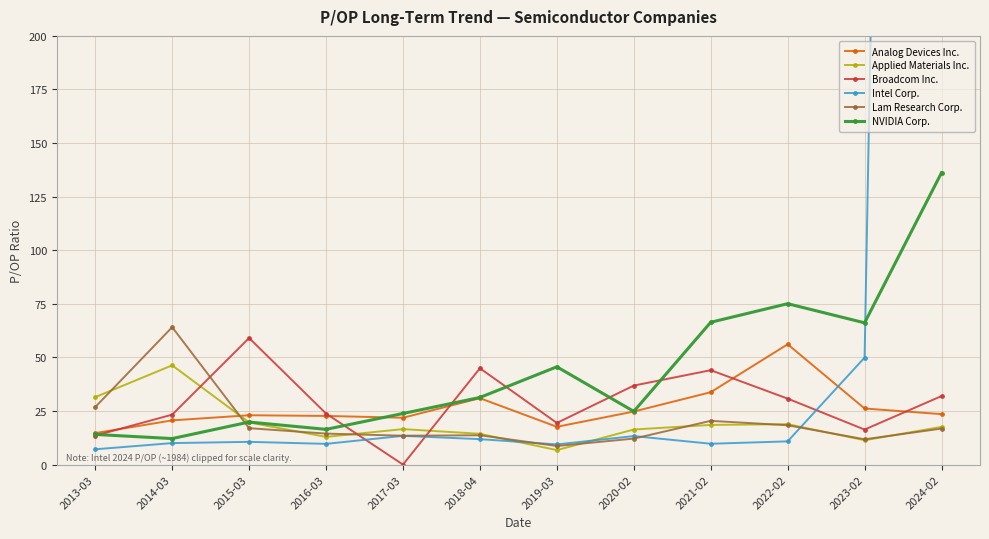

What is the value of the Intel Corp. point at the 1st from the left?

7.1